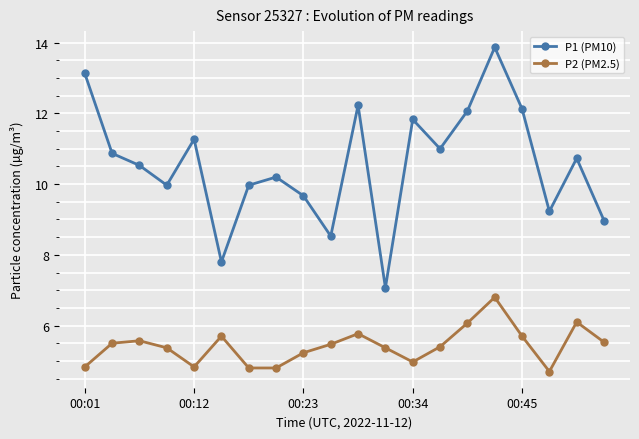

Which series has the widest spread of values?

P1 (PM10)